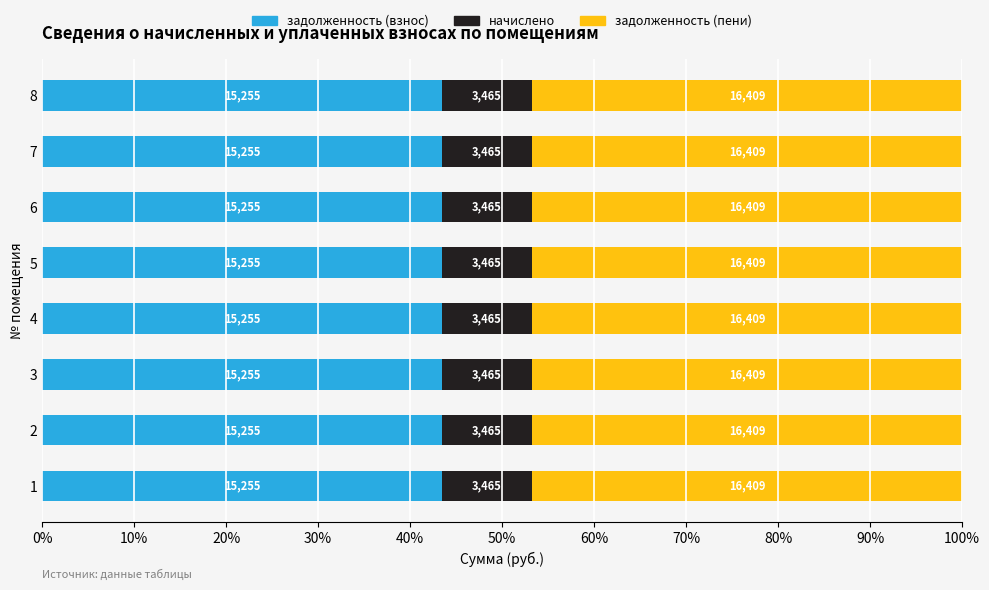

What is the total value across all series at 6?

35128.6